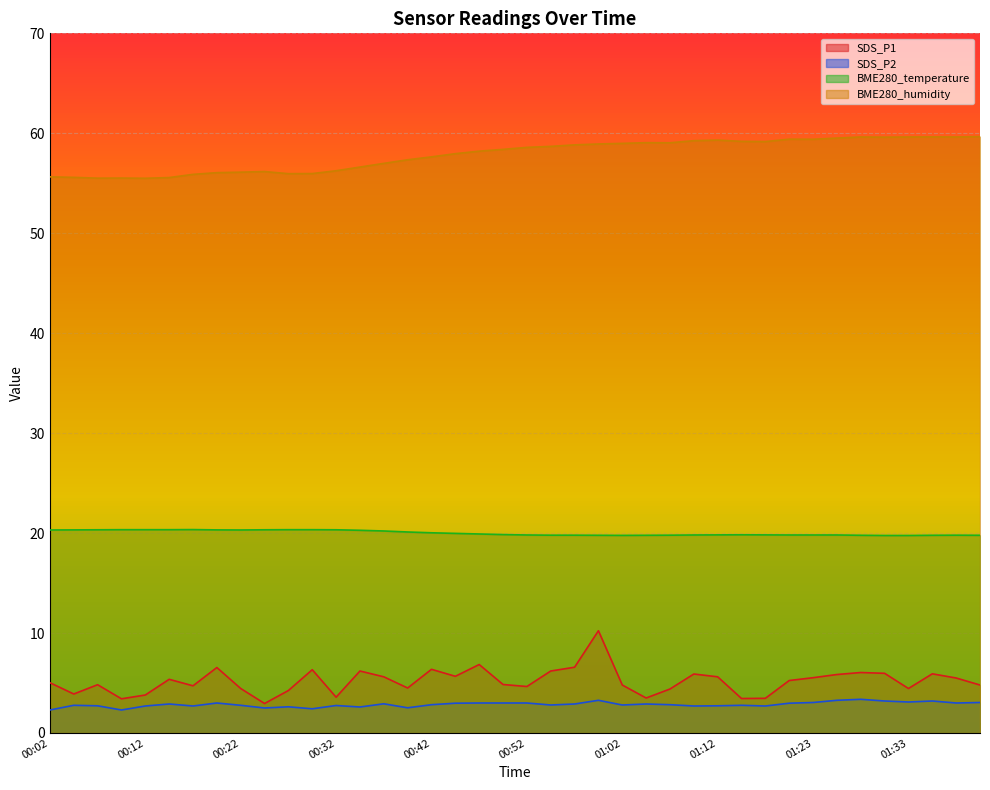

The value of BME280_humidity at 01:07 is 37.0. True or false?

False